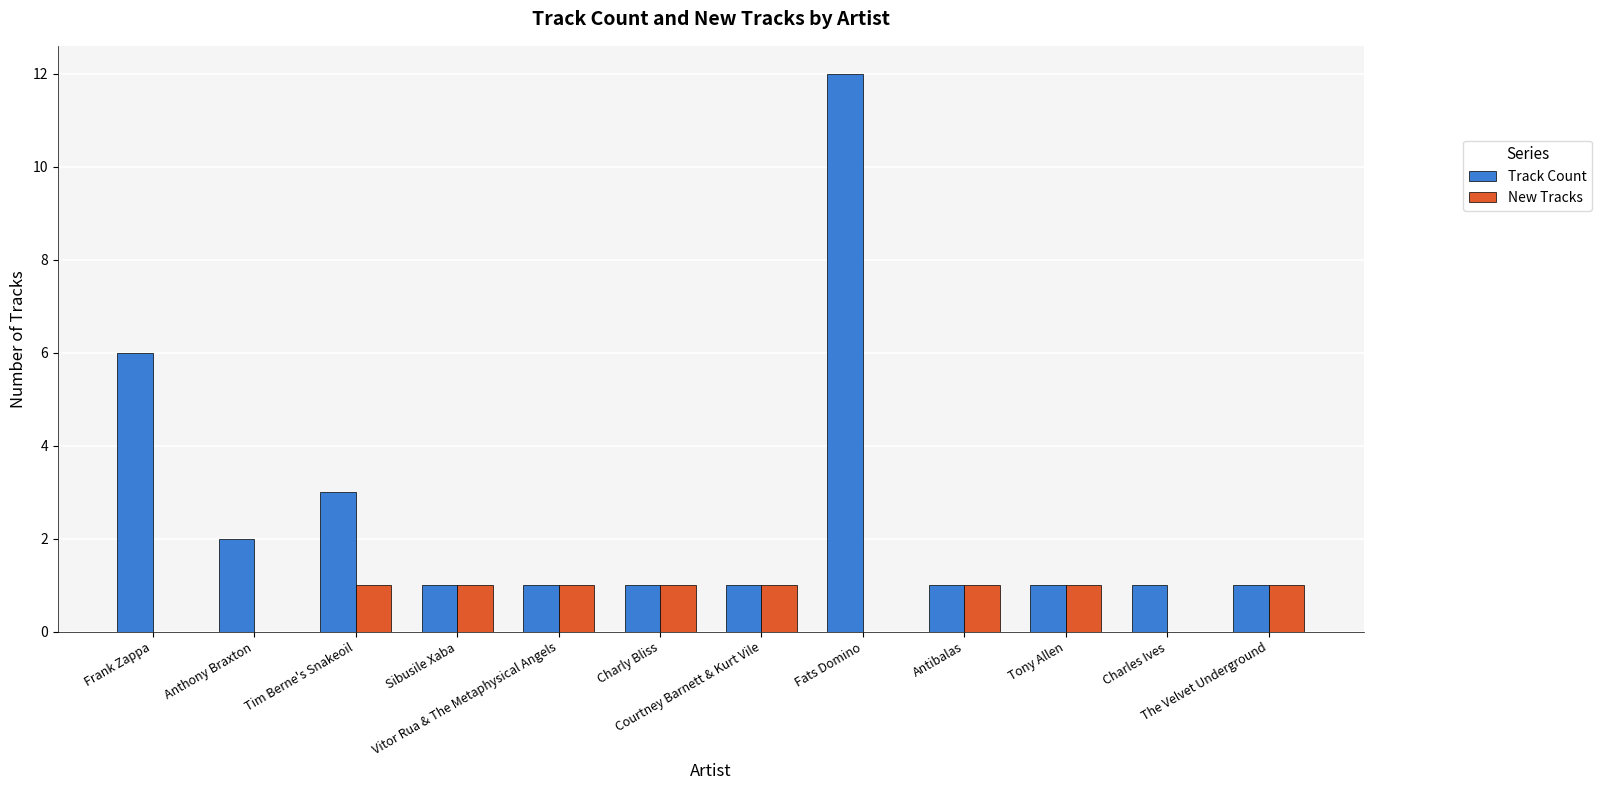

How many groups of bars are there?

12